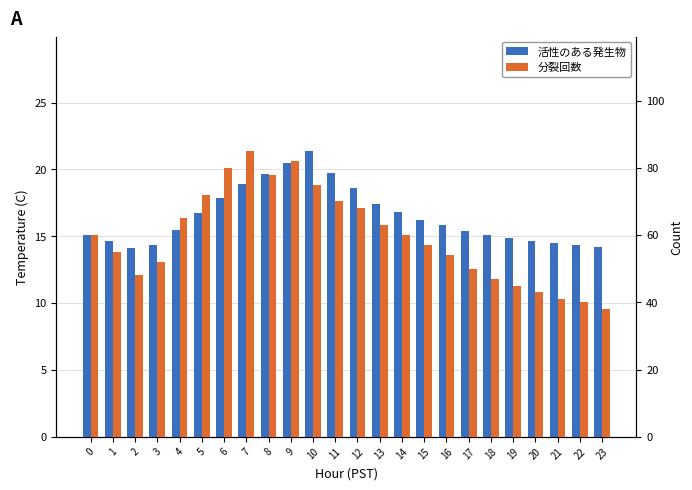

Are the bars horizontal?

No